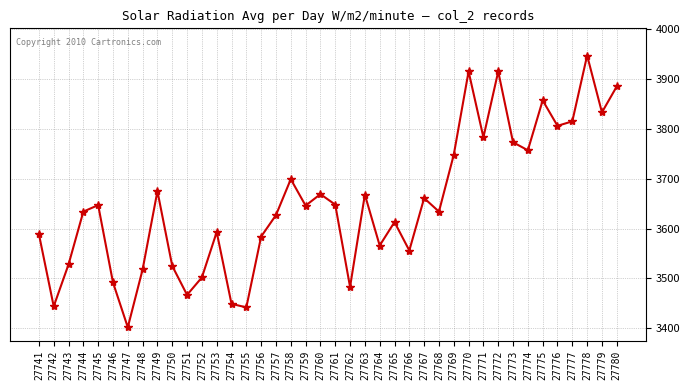

What is the value of the 26th point from the left?

3556